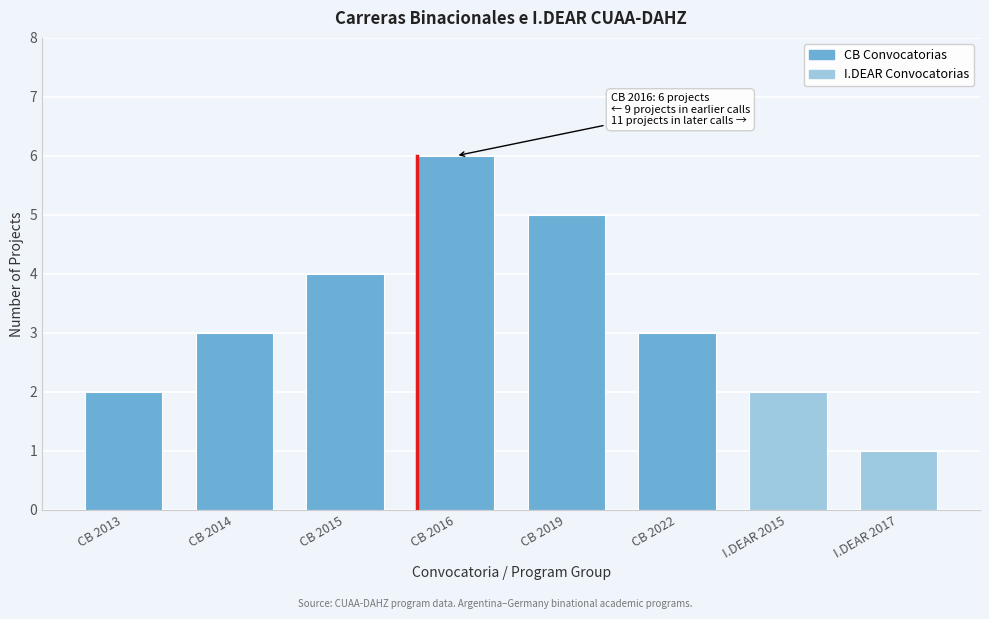

Reading left to right, transcribe all the data shown in this chart.

2	3	4	6	5	3	2	1